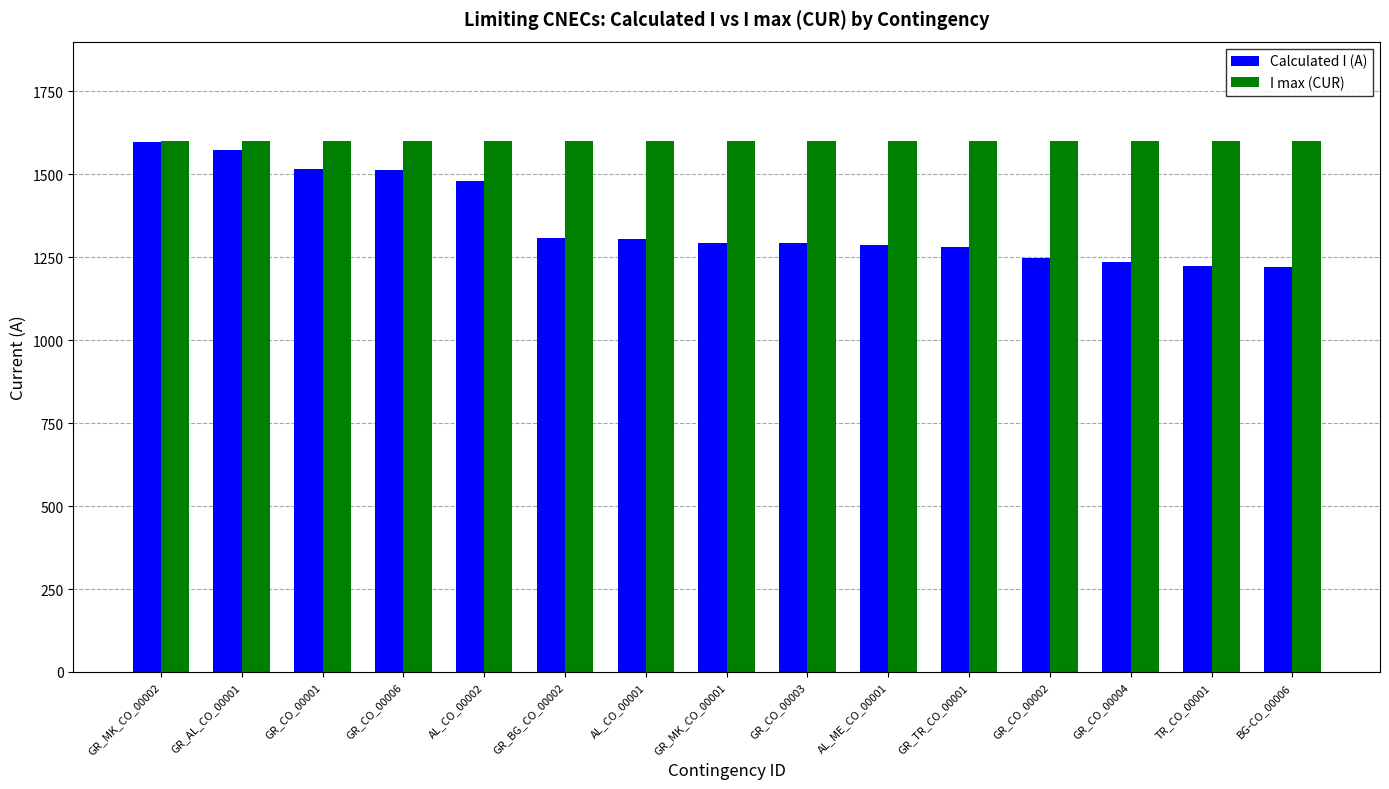

Which series changed the most between AL_CO_00001 and BG-CO_00006?

Calculated I (A)